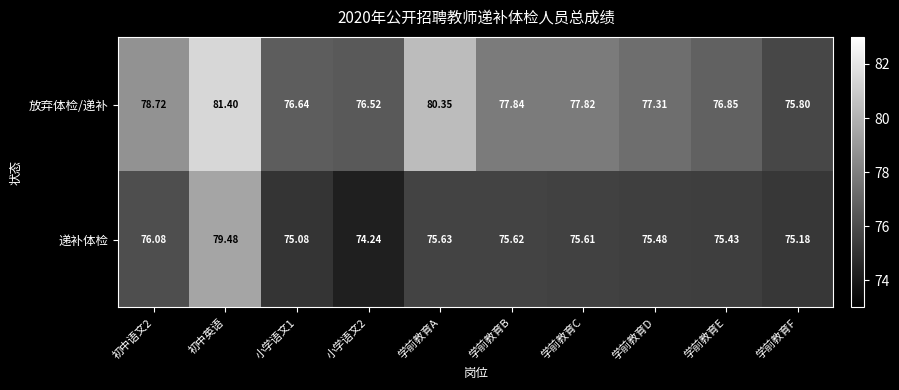

List the series in order of their peak value, highest first.

放弃体检/递补, 递补体检